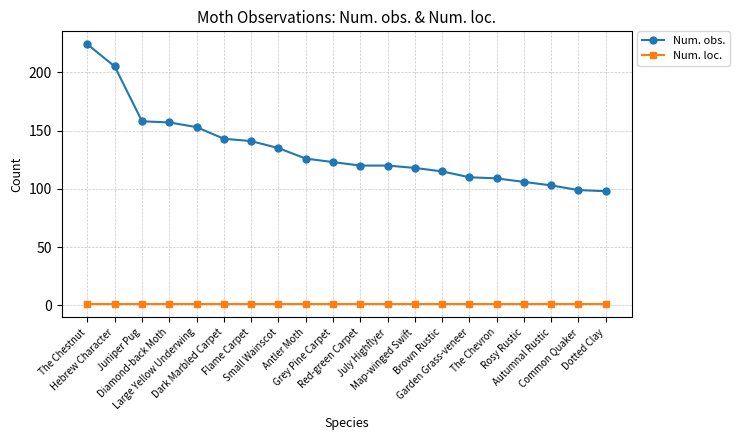

Which label corresponds to the largest value in the chart?

The Chestnut